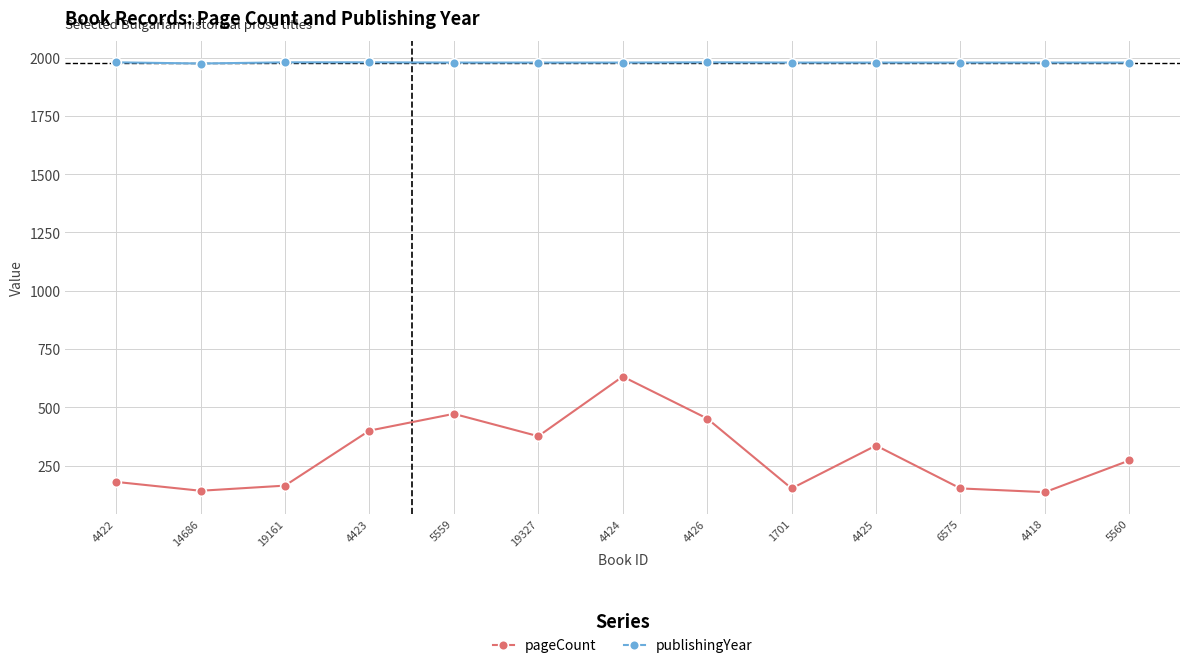

Rank the series at 19327 from highest to lowest value.

publishingYear, pageCount